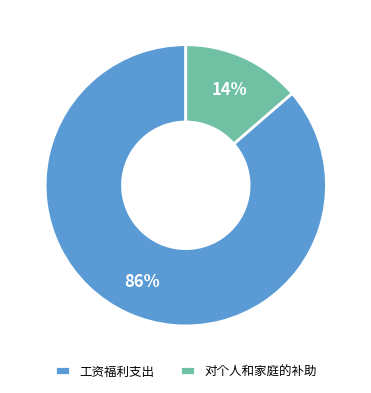

What percentage is the 对个人和家庭的补助 slice, to the nearest percent?

14%